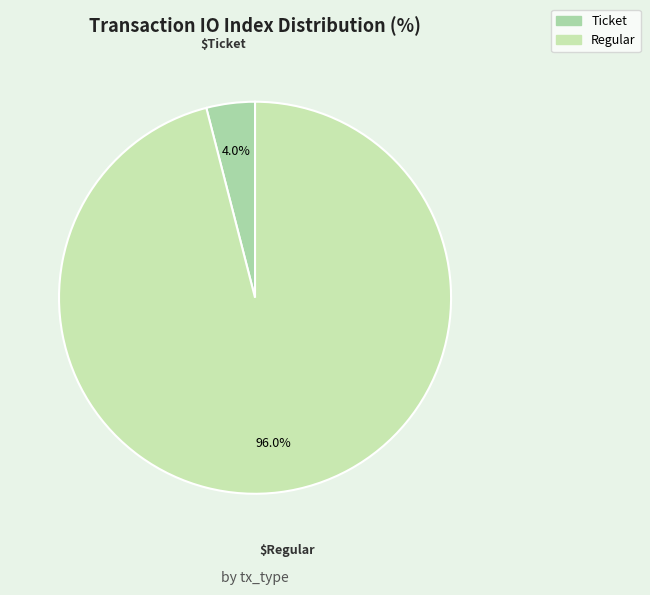

Rank the categories by value from highest to lowest.

Regular, Ticket